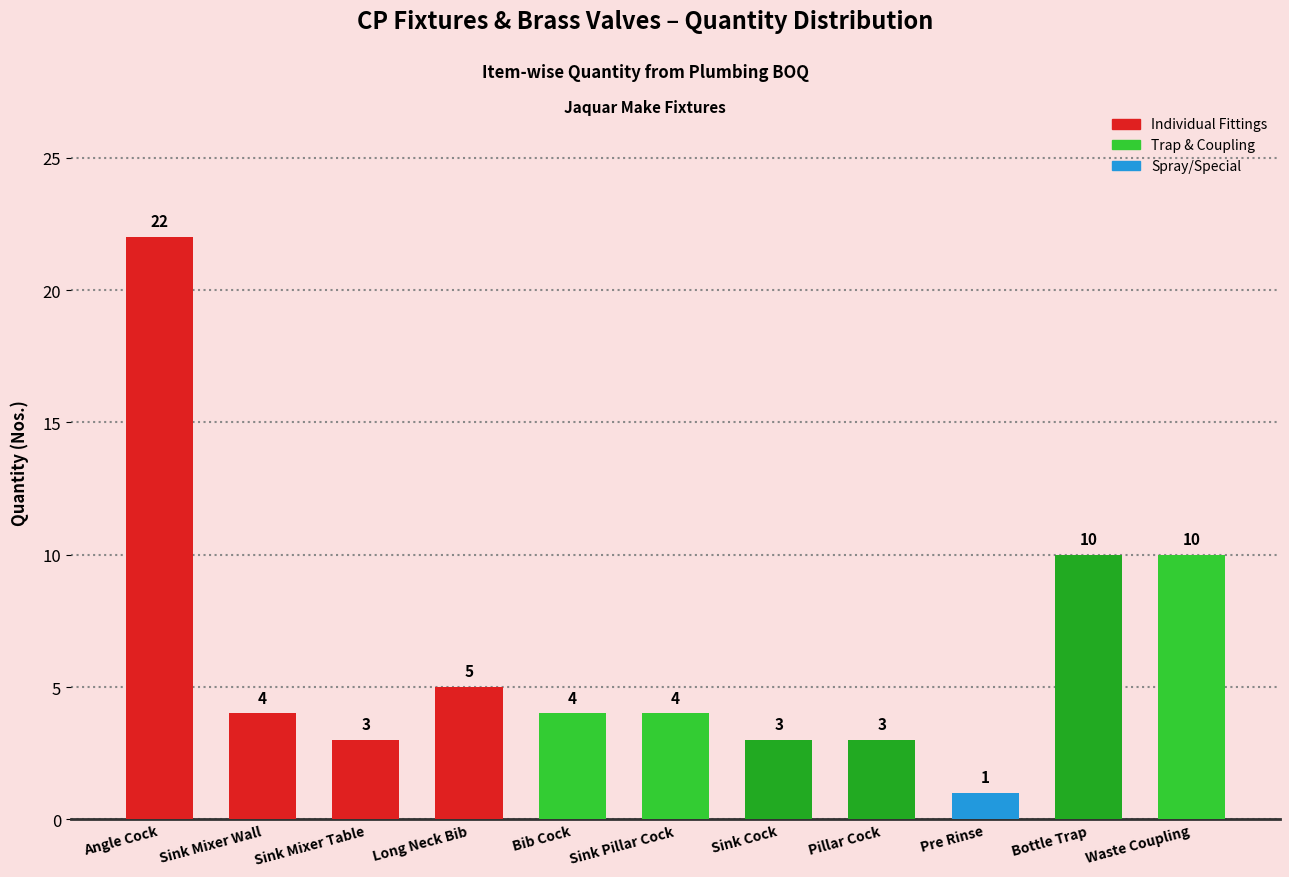

What is the label of the 3rd bar from the left?

Sink Mixer Table